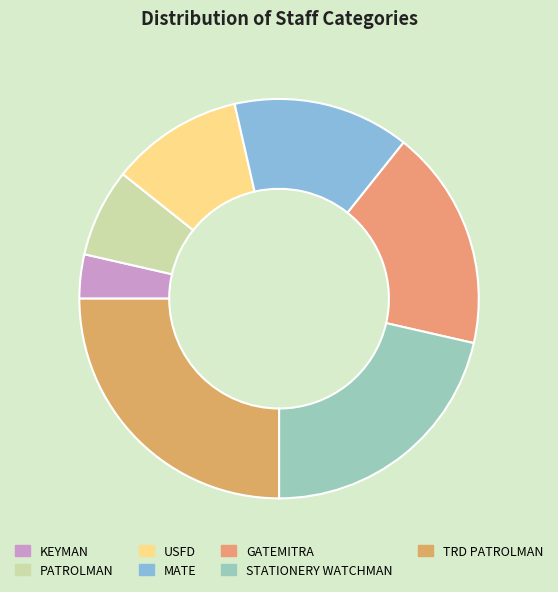

How many segments does this pie chart have?

7